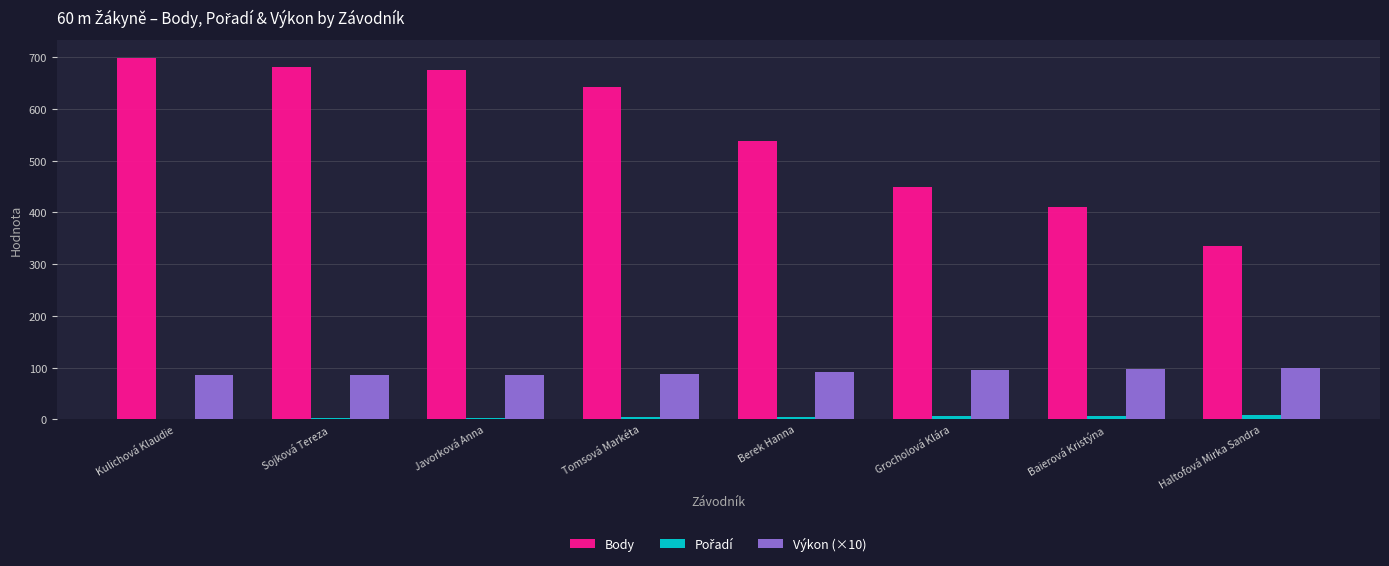

Which label corresponds to the largest value in the chart?

Kulichová Klaudie